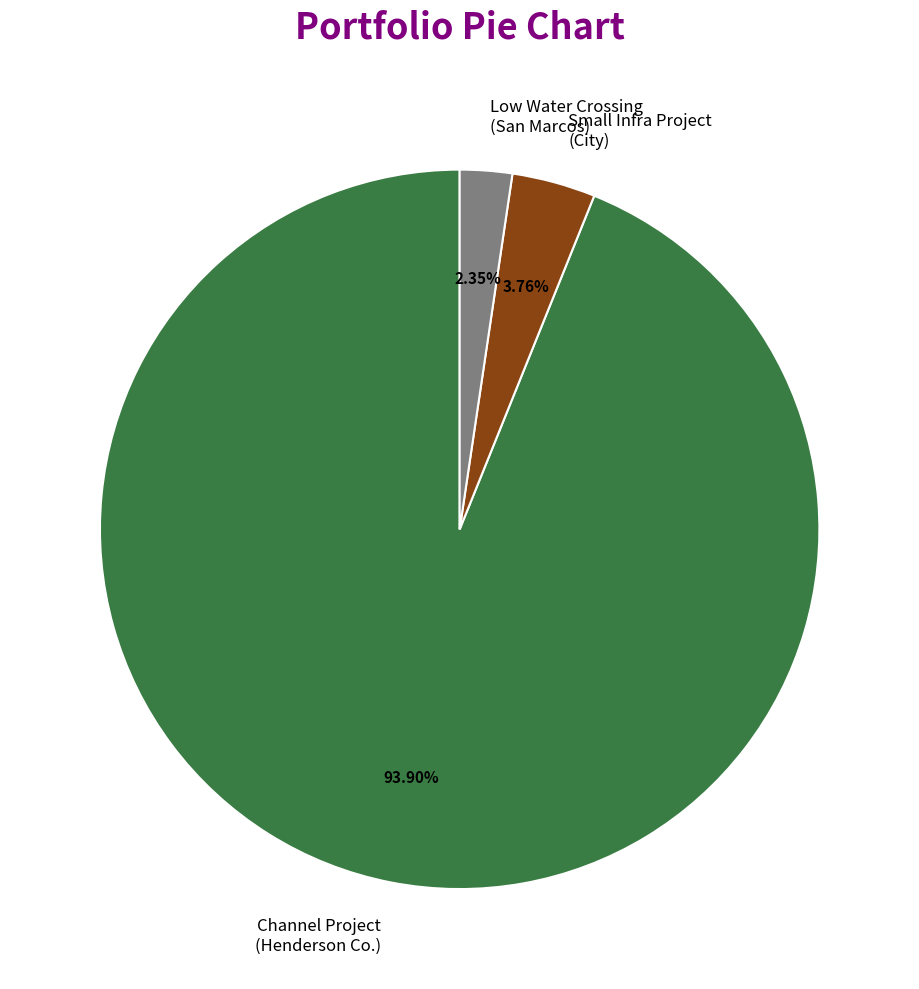

Count the number of slices in the pie.

3